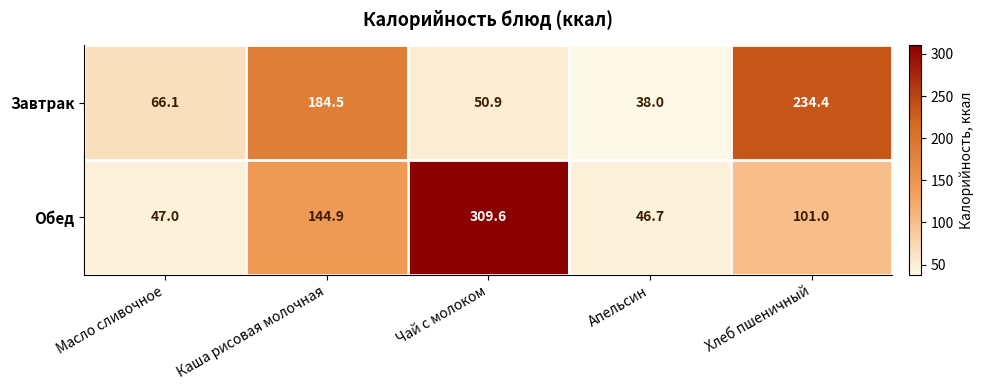

Rank the series by their average value, from lowest to highest.

Завтрак, Обед